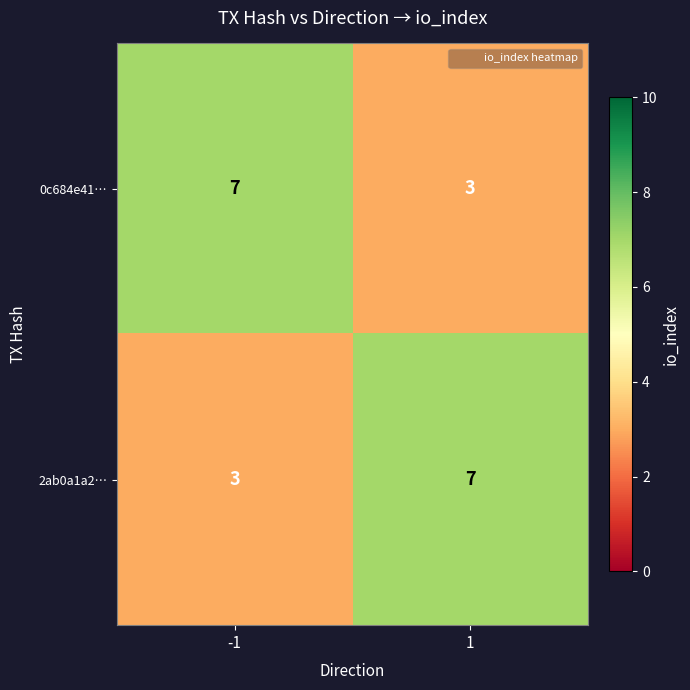

What is the total value across all series at -1?

10